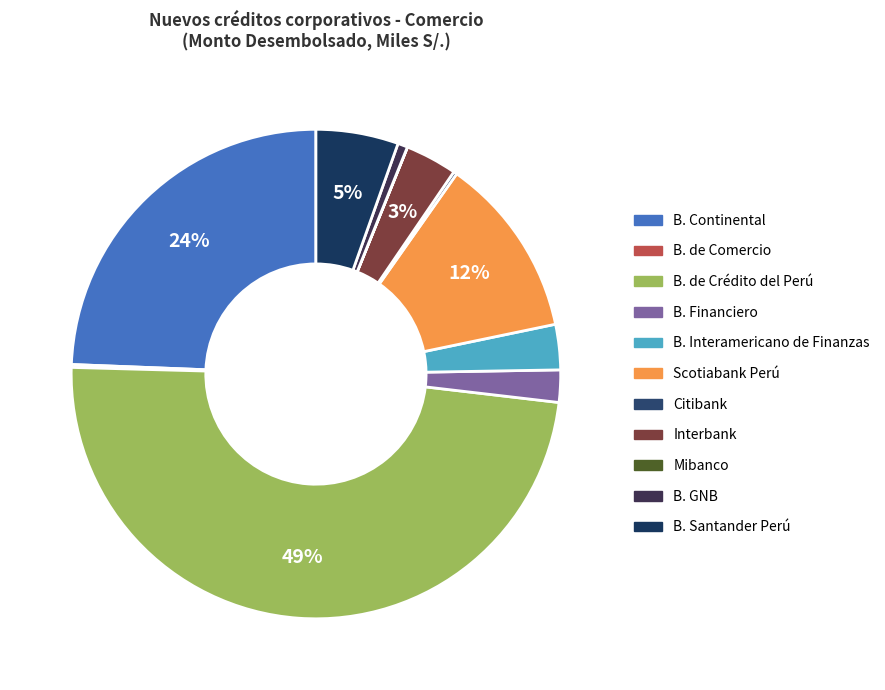

Which slice is the largest?

B. de Crédito del Perú